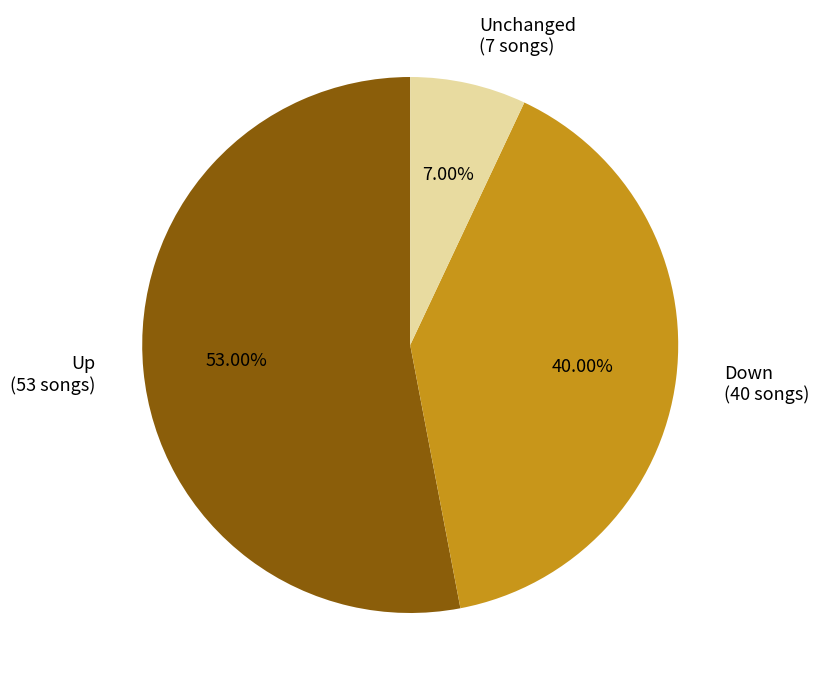

Which category accounts for the majority?

Up (53 songs)